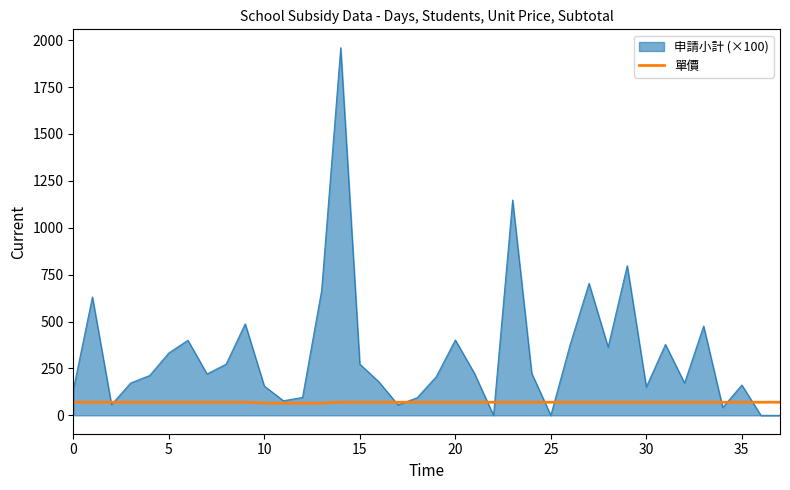

What is the minimum value shown in the chart?

0.0